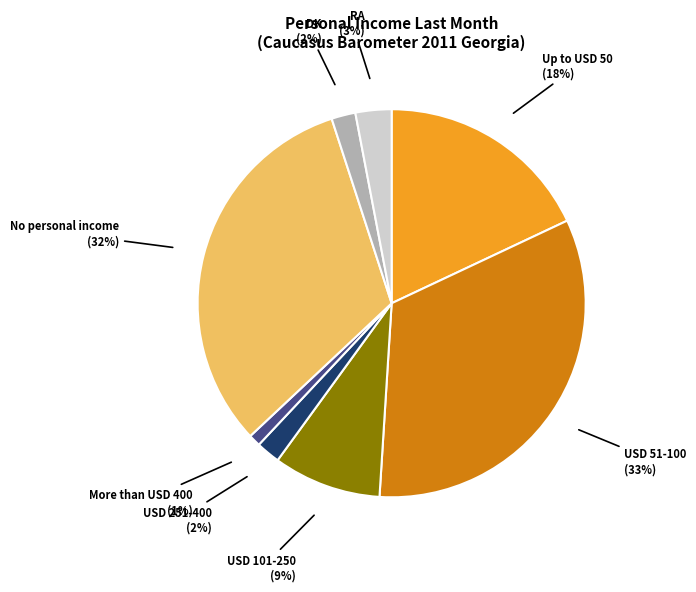

To the nearest percent, what is the average slice percentage?

12%